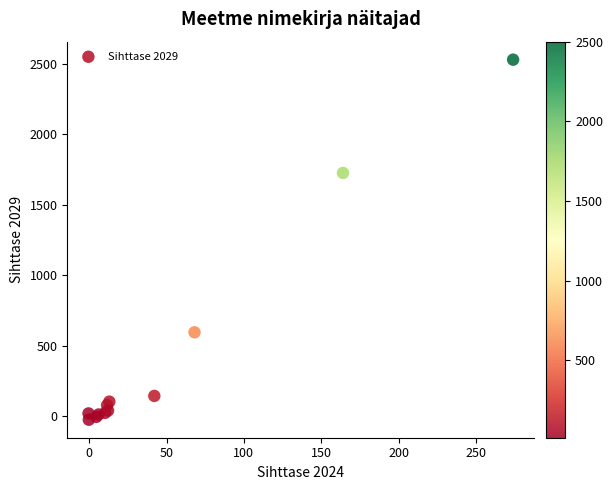

What Y value in the scatter plot is closest to 1253?

1726.4